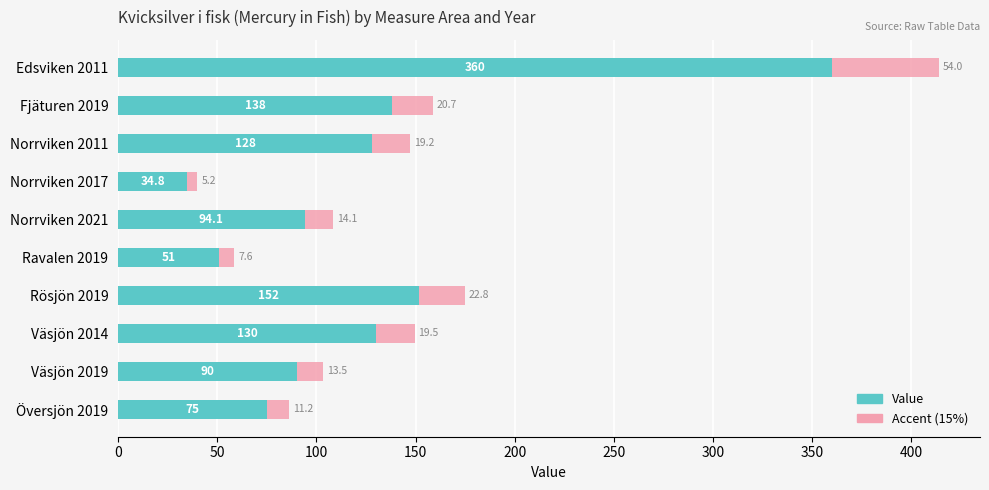

At which category is the sum across all series the highest?

Edsviken 2011